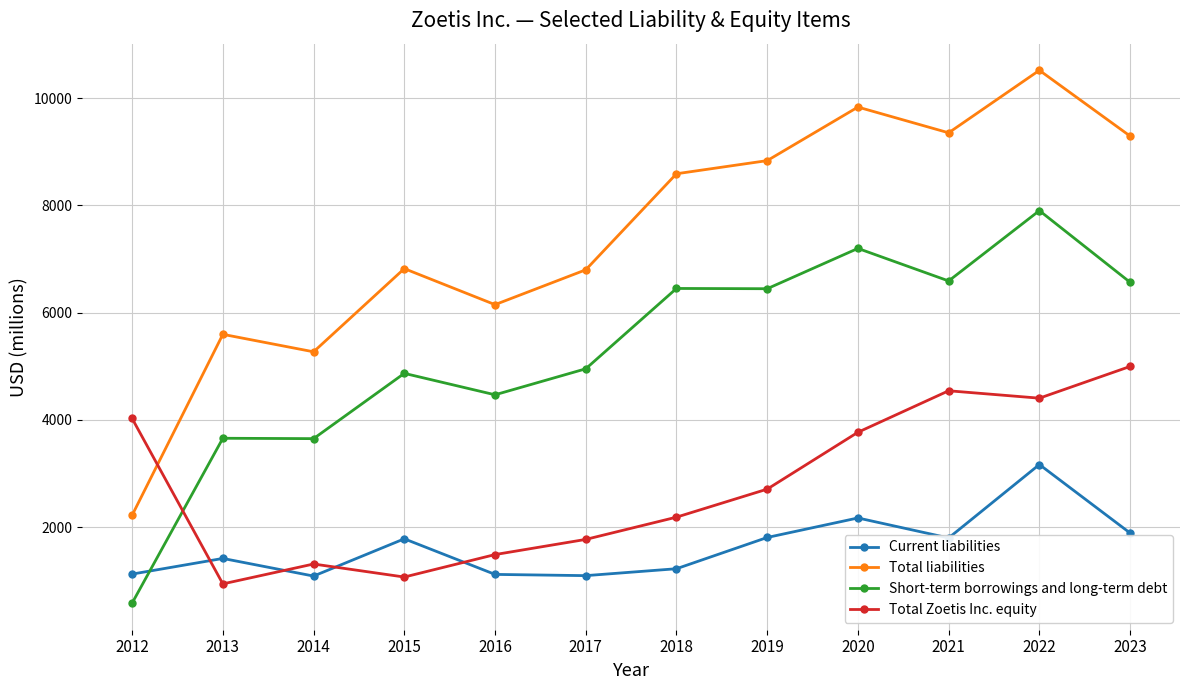

Which series has the largest total across all categories?

Total liabilities